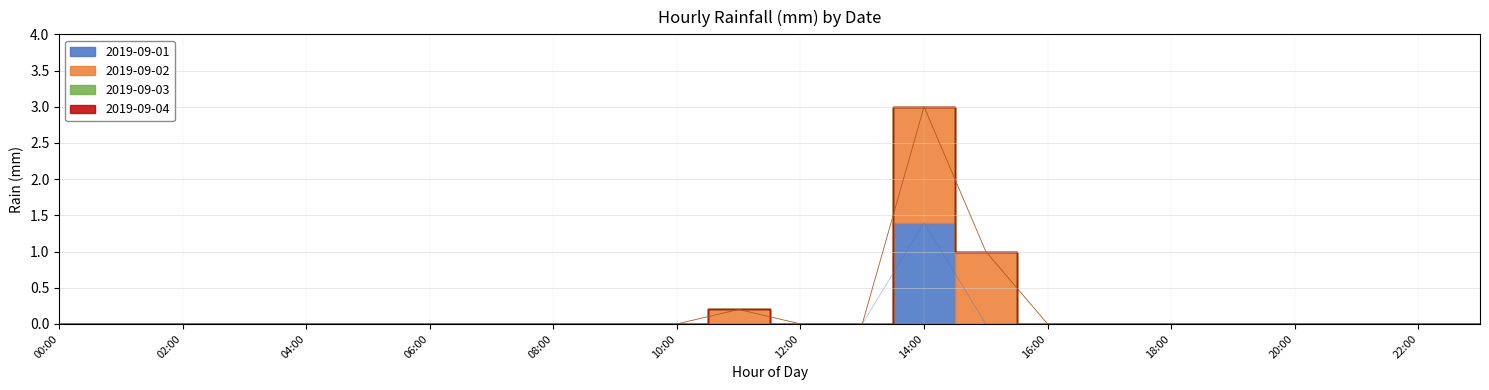

True or false: 2019-09-03 and 2019-09-04 cross at least once.

False